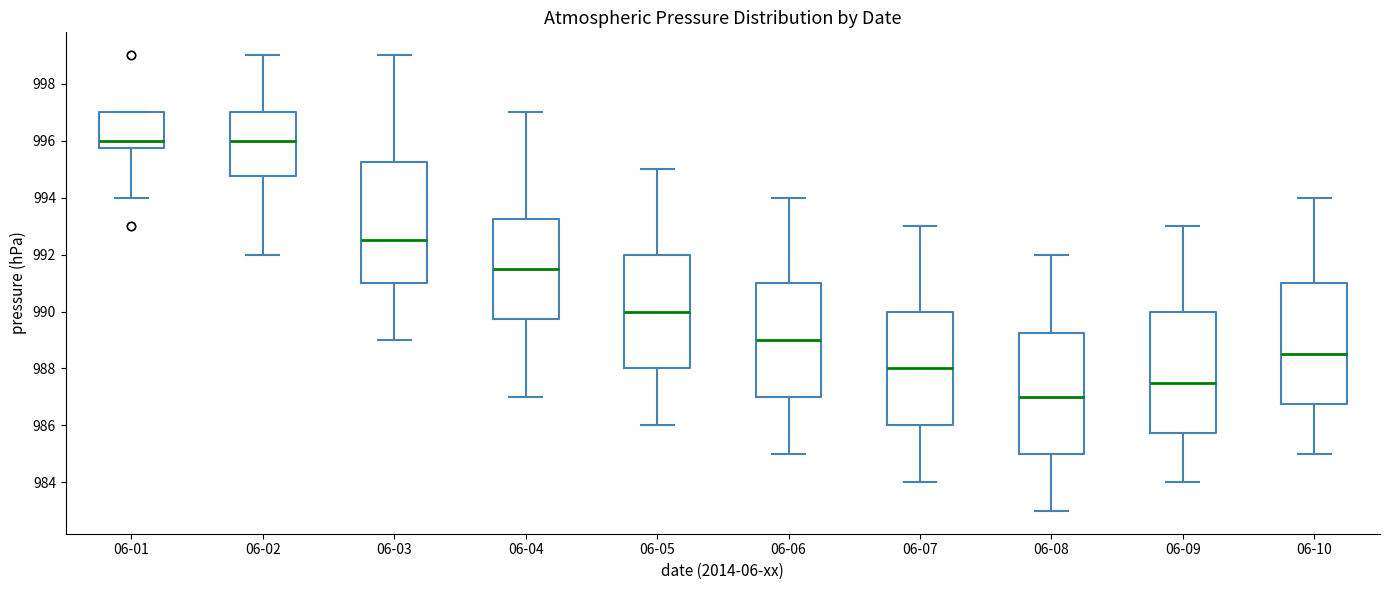

Reading left to right, transcribe this box plot: for each box, give where its median line is, the range the box spans, and where its two whiskers end, as read against the y-axis. The values are not printed on the chart, so give them approximately, as read against the axis.

06-01: median 996.0, box 995.8 to 997.0, whiskers 994.0 to 997.0
06-02: median 996.0, box 994.8 to 997.0, whiskers 992.0 to 999.0
06-03: median 992.6, box 991.0 to 995.2, whiskers 989.0 to 999.0
06-04: median 991.6, box 989.8 to 993.2, whiskers 987.0 to 997.0
06-05: median 990.0, box 988.0 to 992.0, whiskers 986.0 to 995.0
06-06: median 989.0, box 987.0 to 991.0, whiskers 985.0 to 994.0
06-07: median 988.0, box 986.0 to 990.0, whiskers 984.0 to 993.0
06-08: median 987.0, box 985.0 to 989.2, whiskers 983.0 to 992.0
06-09: median 987.6, box 985.8 to 990.0, whiskers 984.0 to 993.0
06-10: median 988.6, box 986.8 to 991.0, whiskers 985.0 to 994.0